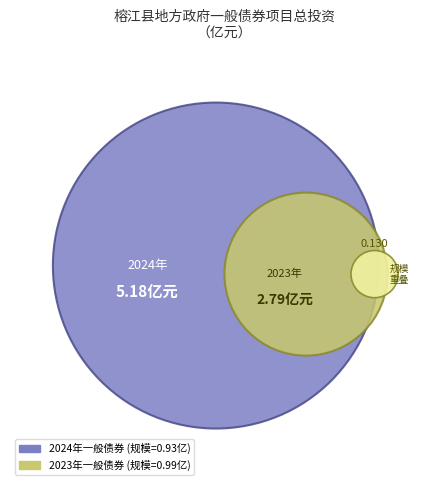

Is 2023年贵州省政府一般债券（二期） the majority of the pie?

No